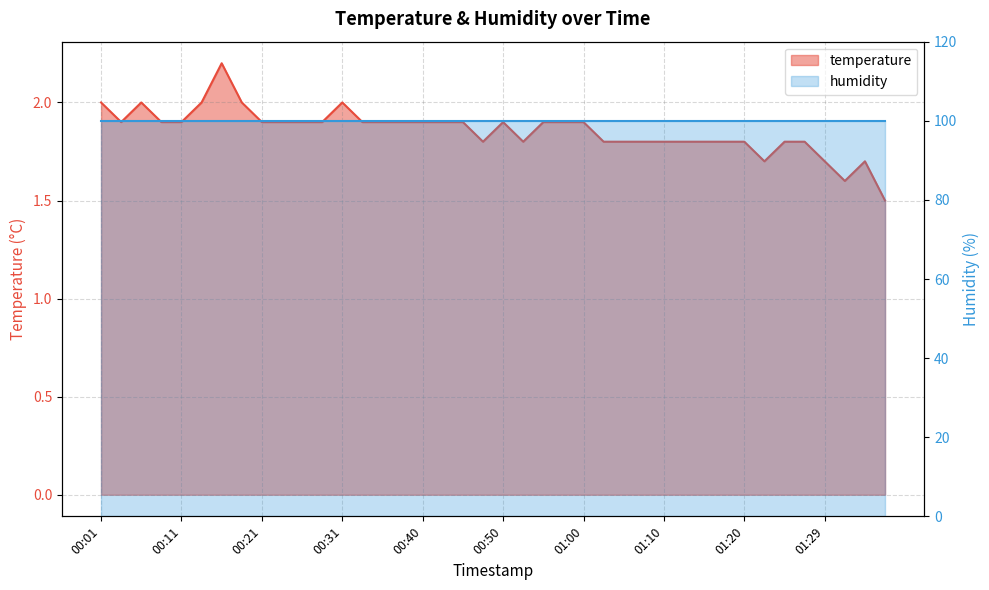

True or false: there are more than 1 points higher than both neighbors.

True